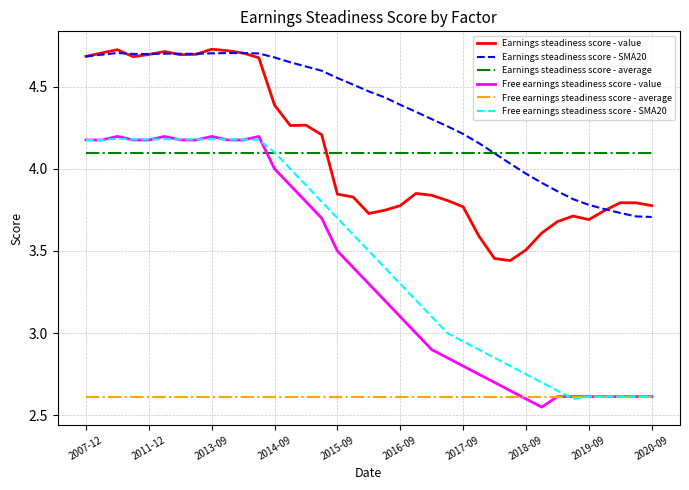

True or false: Earnings steadiness score - average and Free earnings steadiness score - average cross at least once.

False